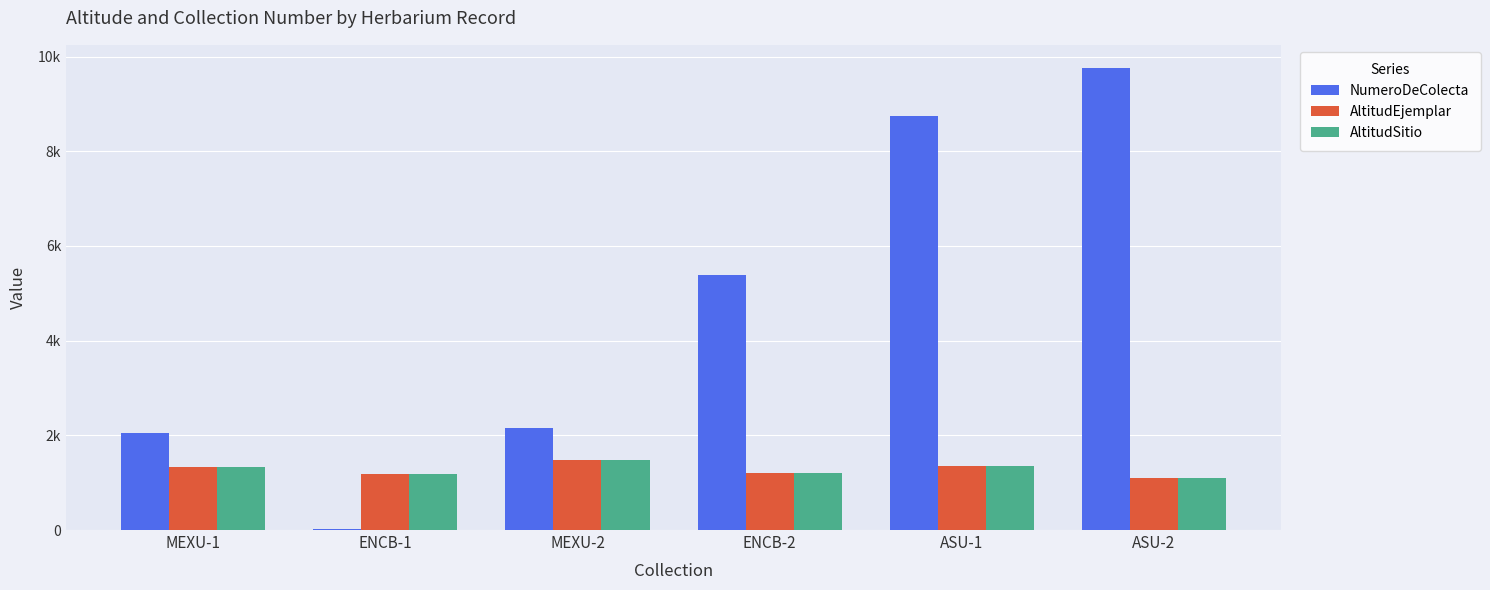

What value does the AltitudEjemplar series have at ENCB-1, to the nearest 5?

1185